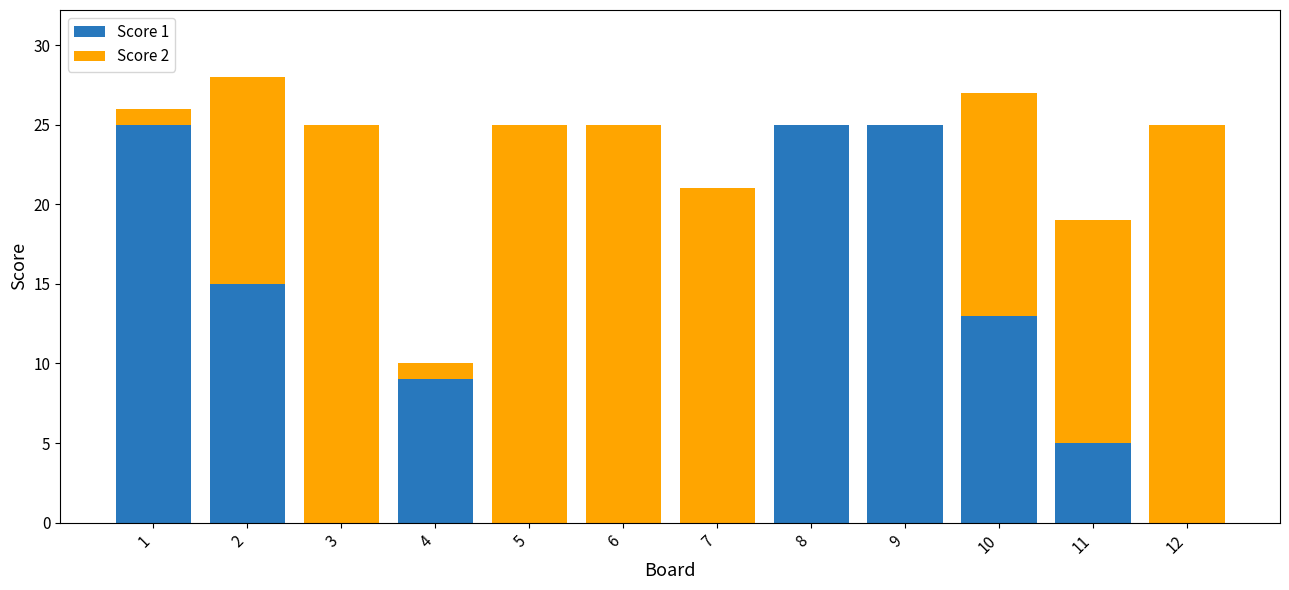

Are the bars grouped side by side (vs. stacked)?

No